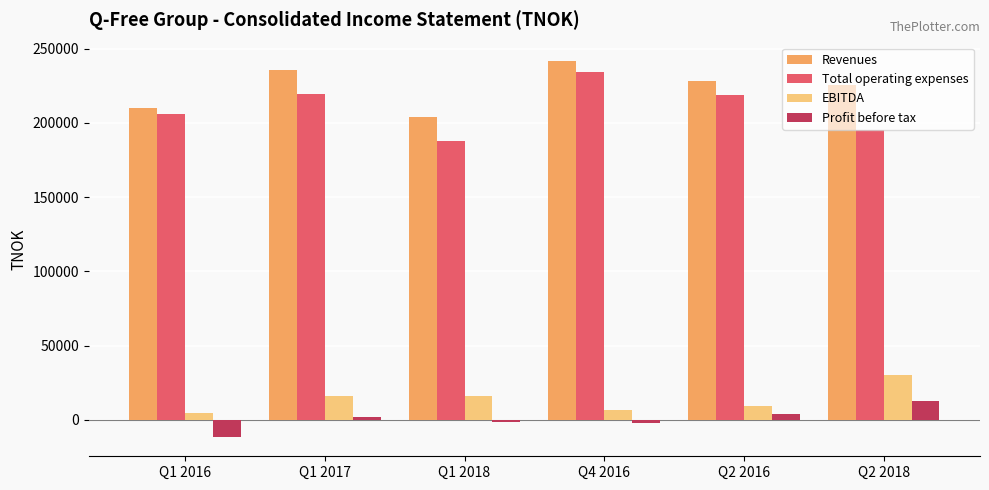

At which category does the chart reach its minimum across all series?

Q1 2016